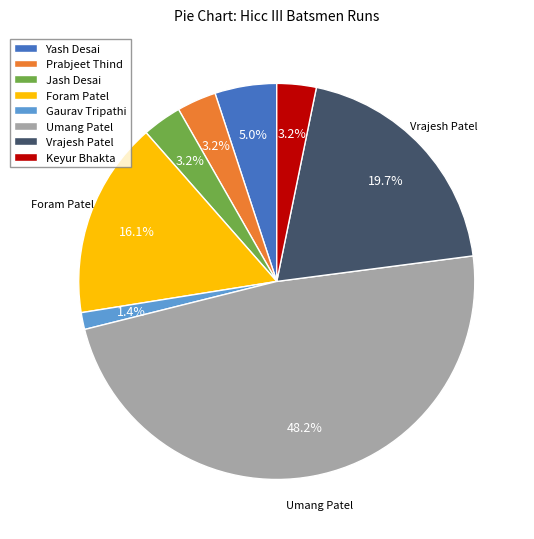

Combined, do Umang Patel and Jash Desai account for over 50%?

Yes